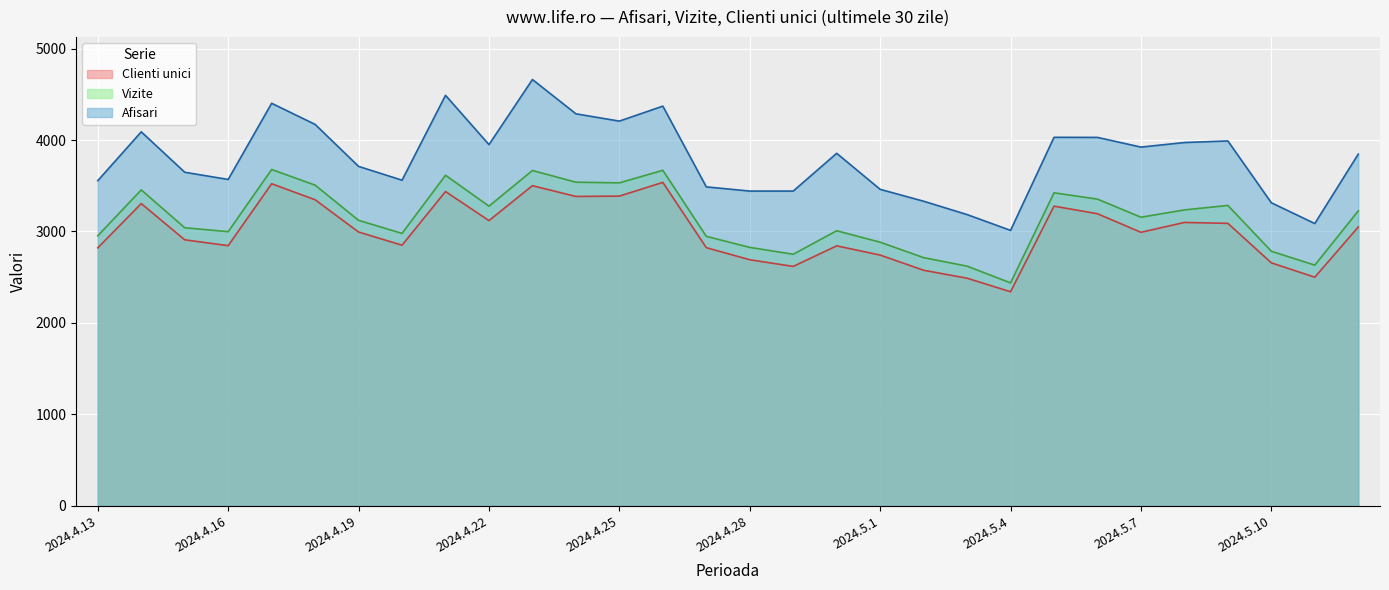

What is the total value across all series at 2024.4.25?

11126